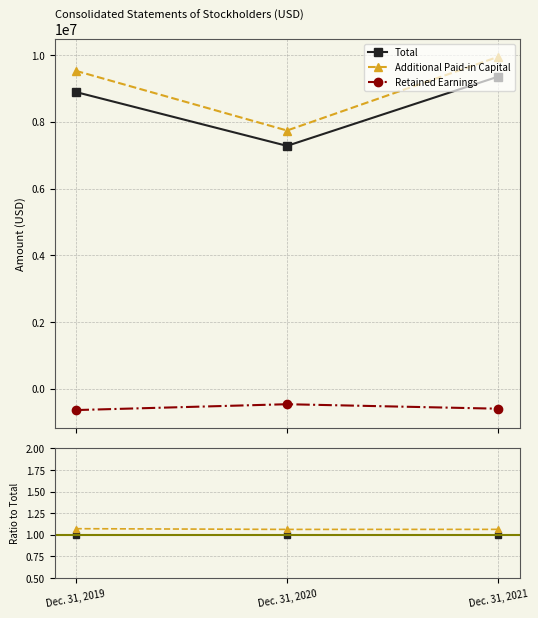

Read the Retained Earnings value at Dec. 31, 2019.

-0.1